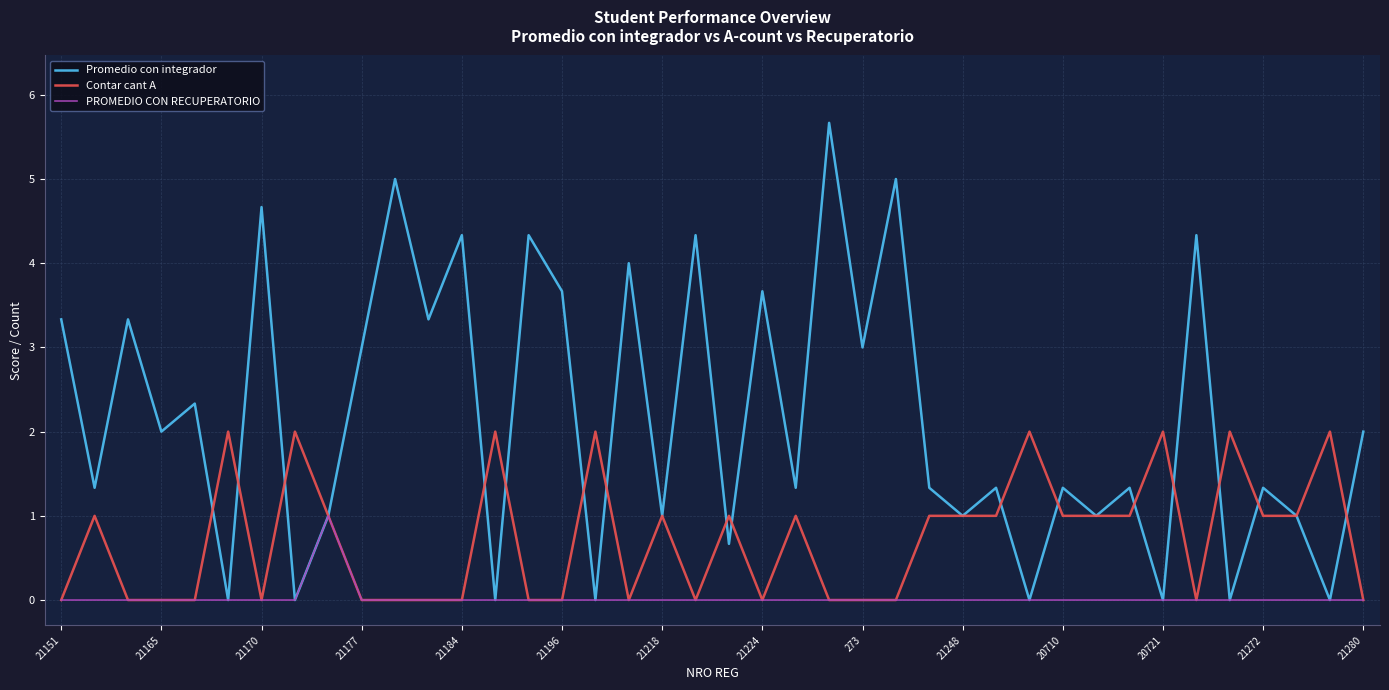

Reading right to left, extract all data points from this chart.

Promedio con integrador: 2.0	0.0	1.0	1.3	0.0	4.3	0.0	1.3	1.0	1.3	0.0	1.3	1.0	1.3	5.0	3.0	5.7	1.3	3.7	0.7	4.3	1.0	4.0	0.0	3.7	4.3	0.0	4.3	3.3	5.0	3.0	1.0	0.0	4.7	0.0	2.3	2.0	3.3	1.3	3.3
Contar cant A: 0.0	2.0	1.0	1.0	2.0	0.0	2.0	1.0	1.0	1.0	2.0	1.0	1.0	1.0	0.0	0.0	0.0	1.0	0.0	1.0	0.0	1.0	0.0	2.0	0.0	0.0	2.0	0.0	0.0	0.0	0.0	1.0	2.0	0.0	2.0	0.0	0.0	0.0	1.0	0.0
PROMEDIO CON RECUPERATORIO: 0.0	0.0	0.0	0.0	0.0	0.0	0.0	0.0	0.0	0.0	0.0	0.0	0.0	0.0	0.0	0.0	0.0	0.0	0.0	0.0	0.0	0.0	0.0	0.0	0.0	0.0	0.0	0.0	0.0	0.0	0.0	1.0	0.0	0.0	0.0	0.0	0.0	0.0	0.0	0.0